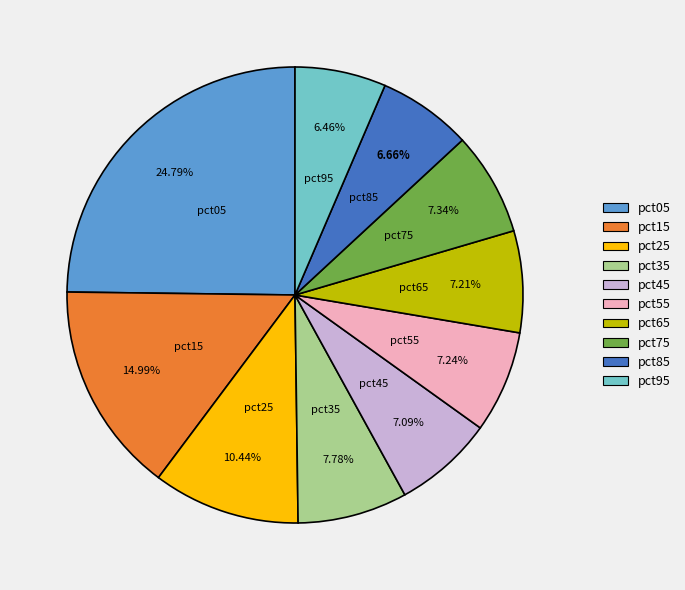

Does any single category account for the majority?

No